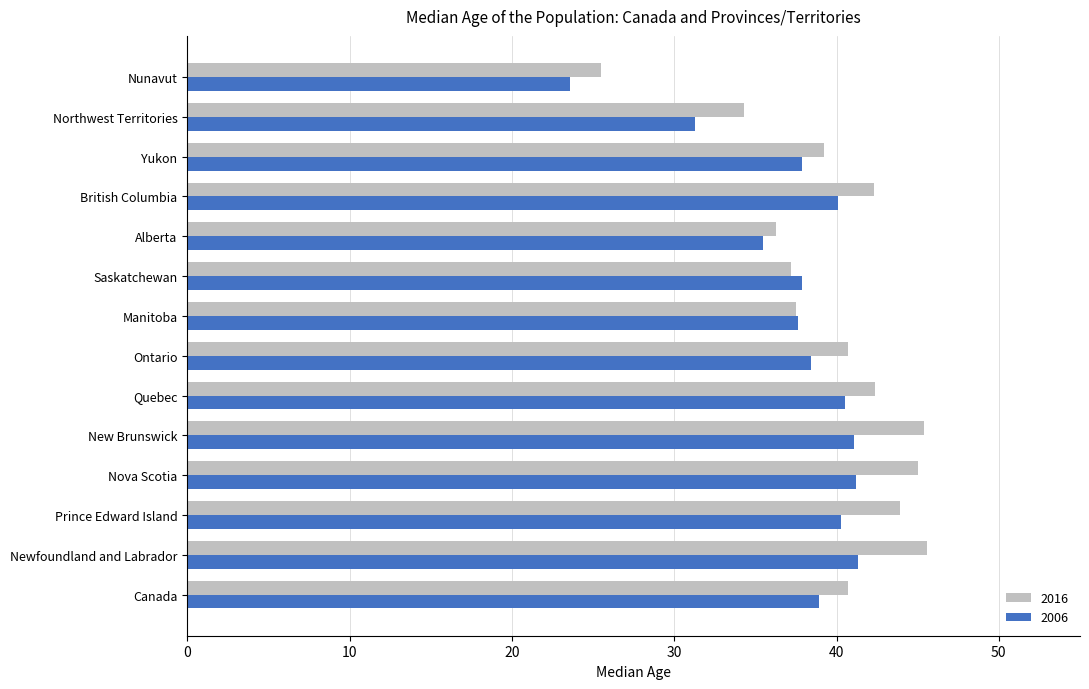

What is the difference between the maximum and minimum values in the 2016 series?

20.1